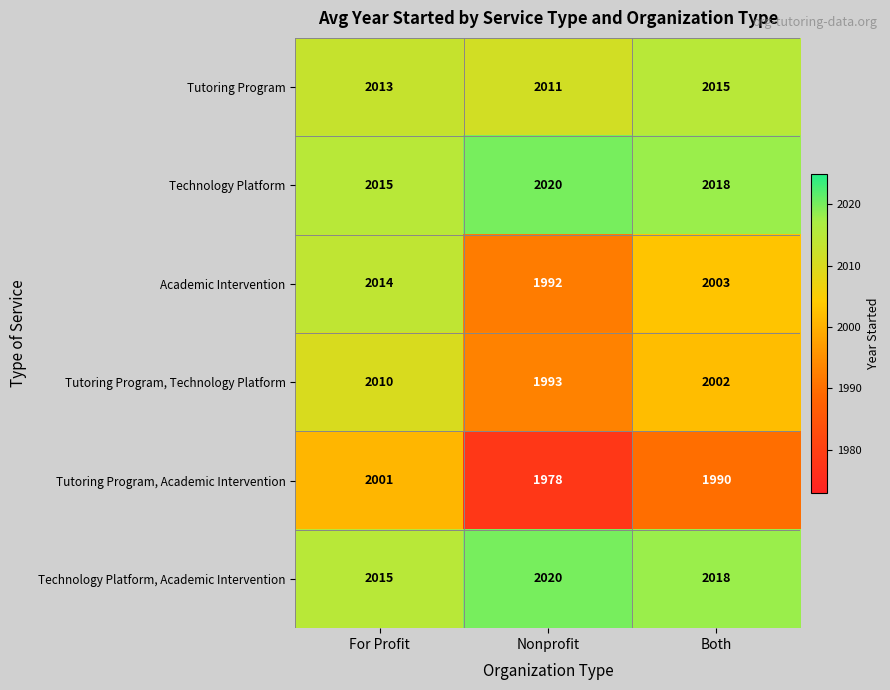

At which category is the sum across all series the highest?

For Profit